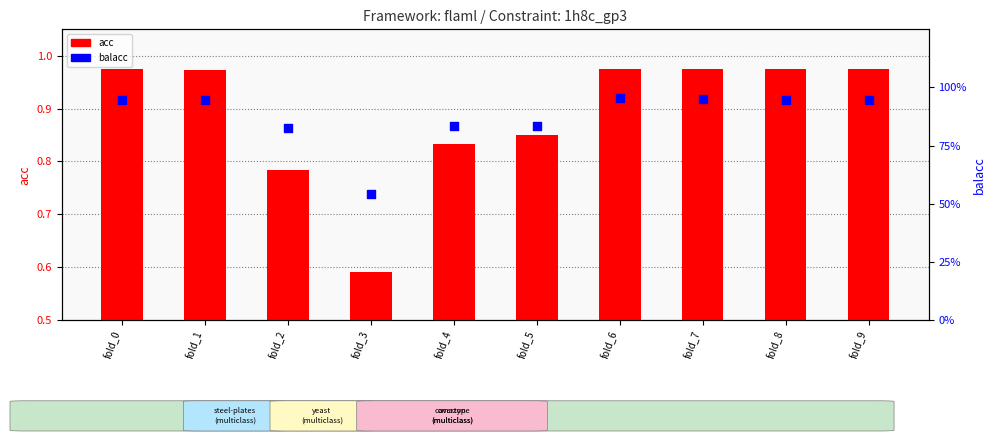

Is the value of acc at fold_4 greater than the value of balacc at fold_6?

No